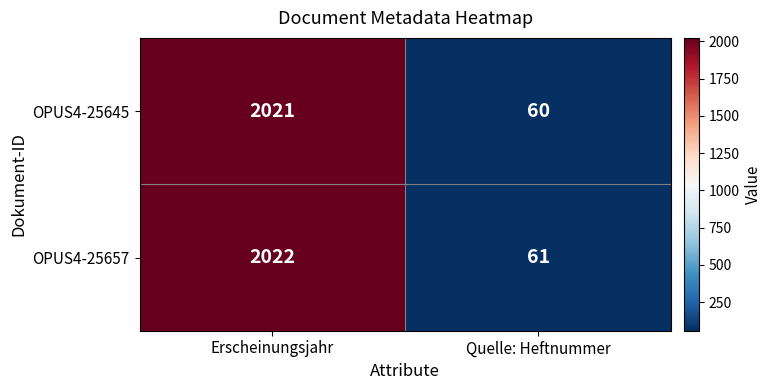

Read the OPUS4-25645 value at Erscheinungsjahr.

2021